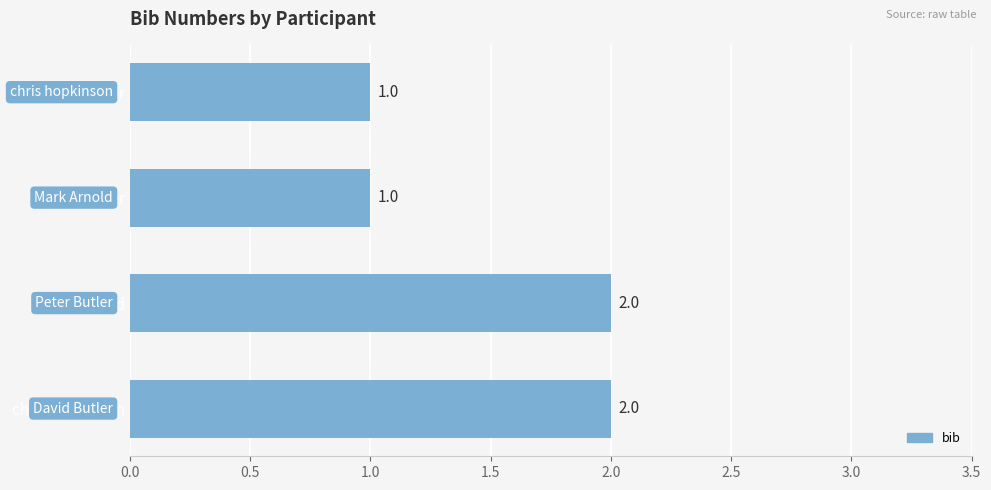

Between Mark Arnold and David Butler, which is larger?

Mark Arnold